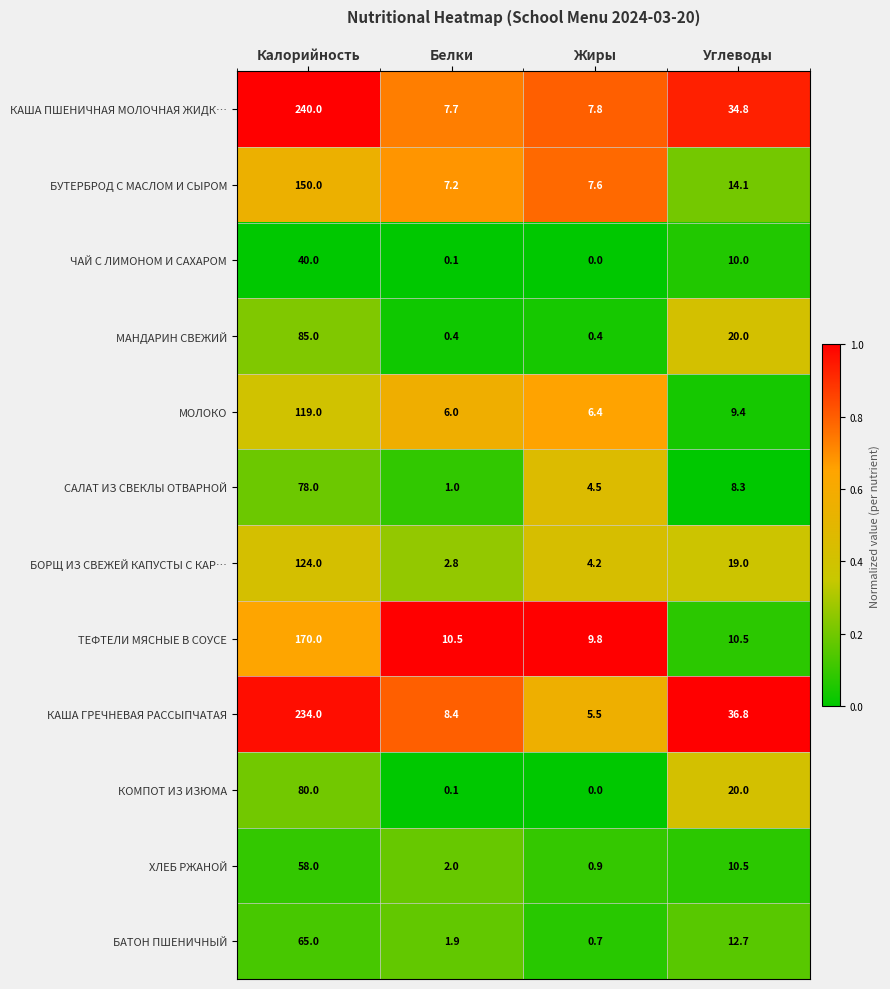

At how many categories does at least one series exceed 0?

4